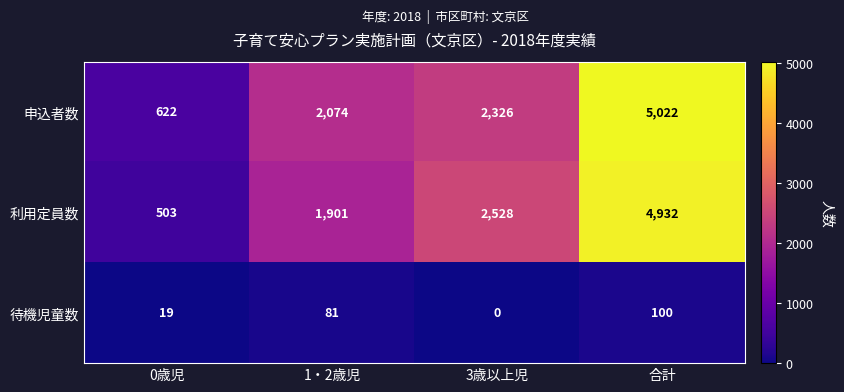

What is the sum of all 申込者数 values?

10044